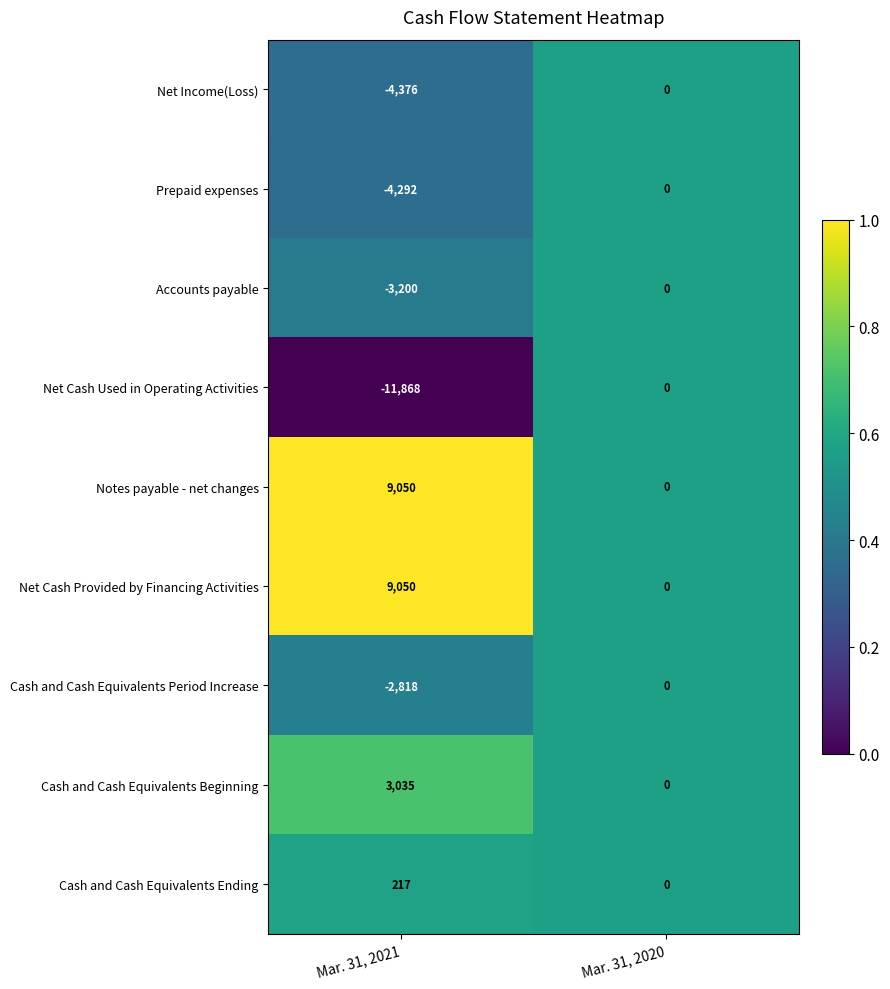

What is the minimum value shown in the chart?

-11868